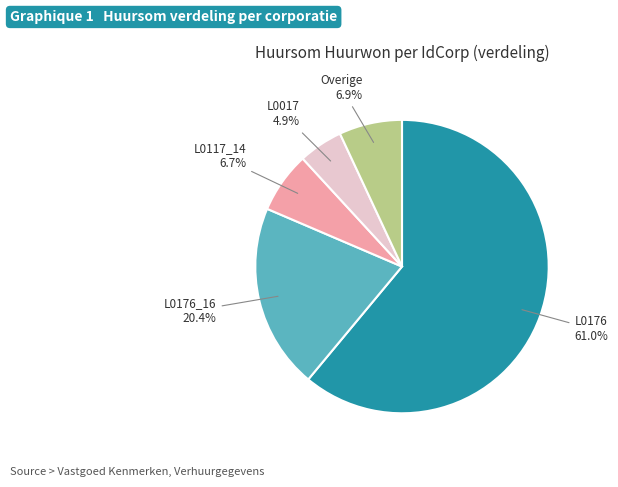

Is the sum of L0176_16 and Overige greater than half?

No